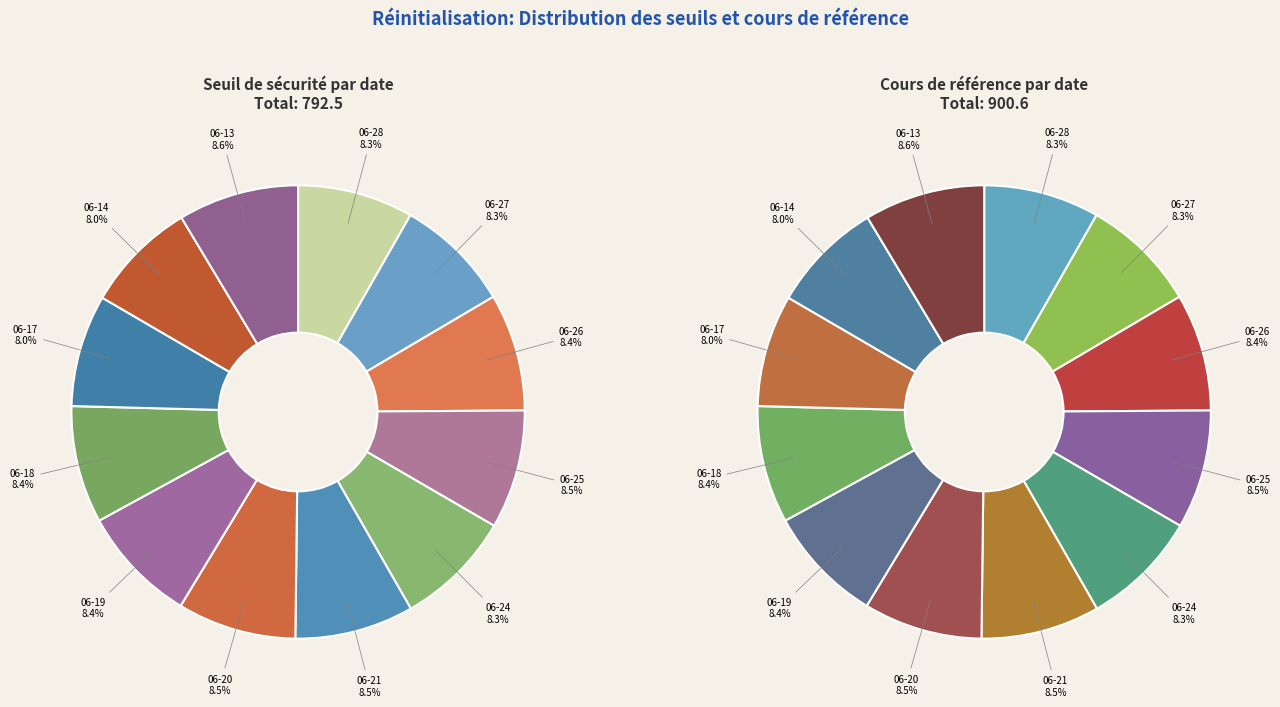

Is it true that 2024-06-26 is 8% of the pie?

True